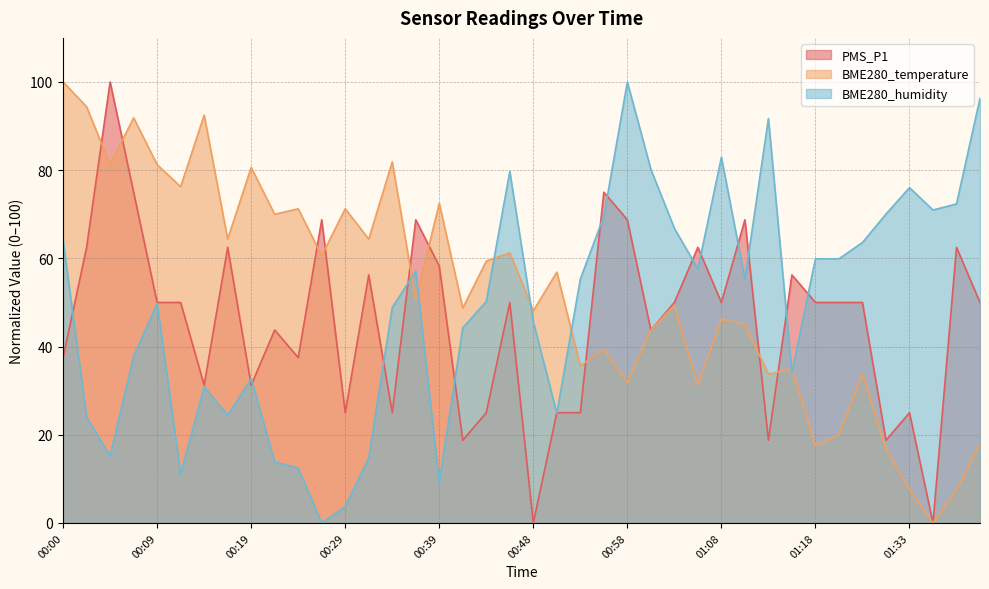

Which series has the largest total across all categories?

BME280_temperature